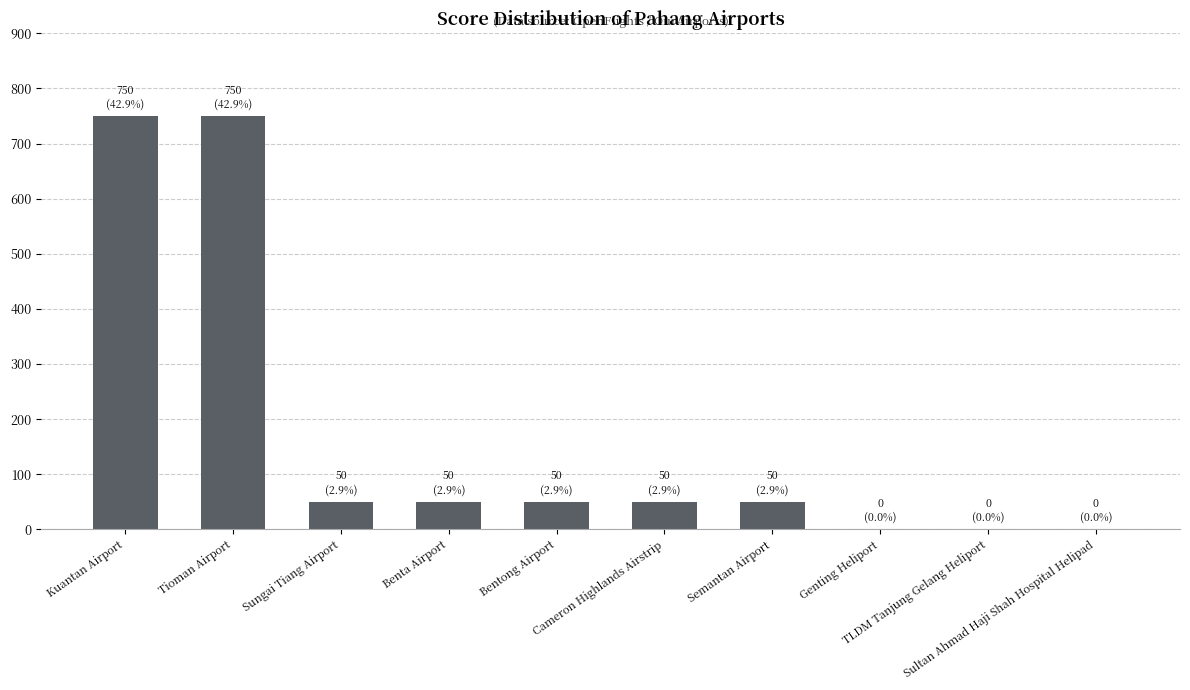

At which label does the data first exceed 50?

Kuantan Airport